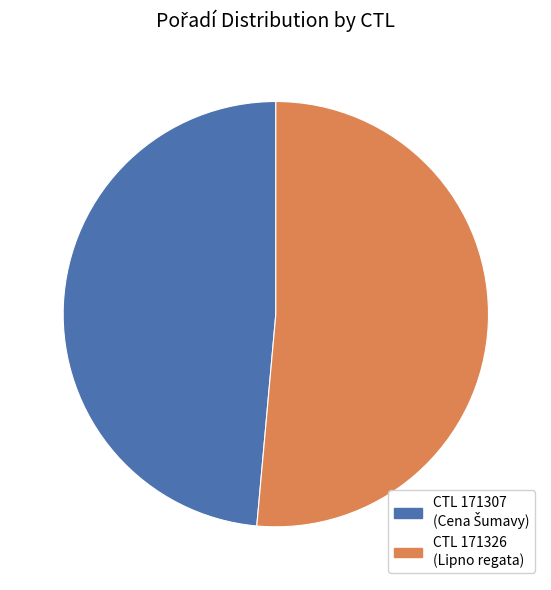

What is the largest slice in the pie chart?

CTL 171326 (Lipno regata)